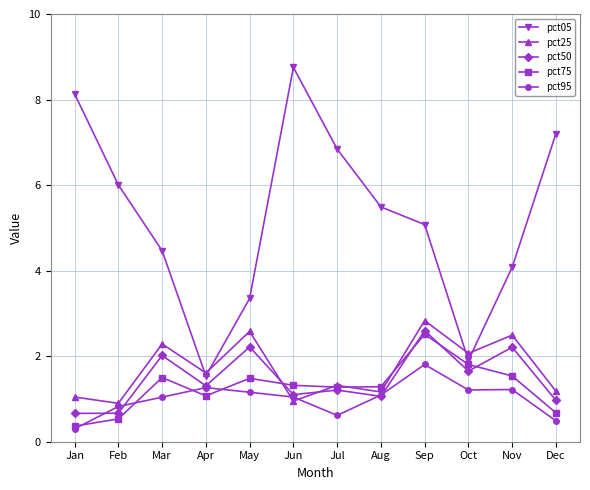

True or false: pct75 and pct05 intersect in this chart.

False